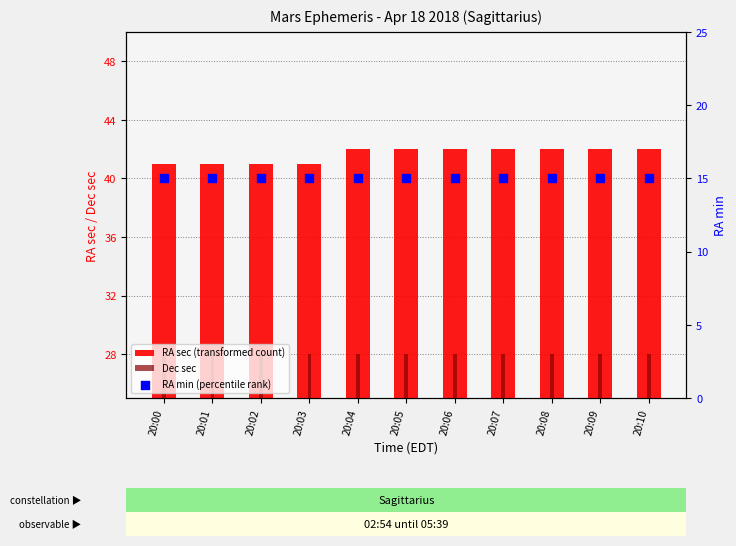

Is the value of RA sec (transformed count) at 20:02 greater than the value of Dec sec at 20:09?

Yes